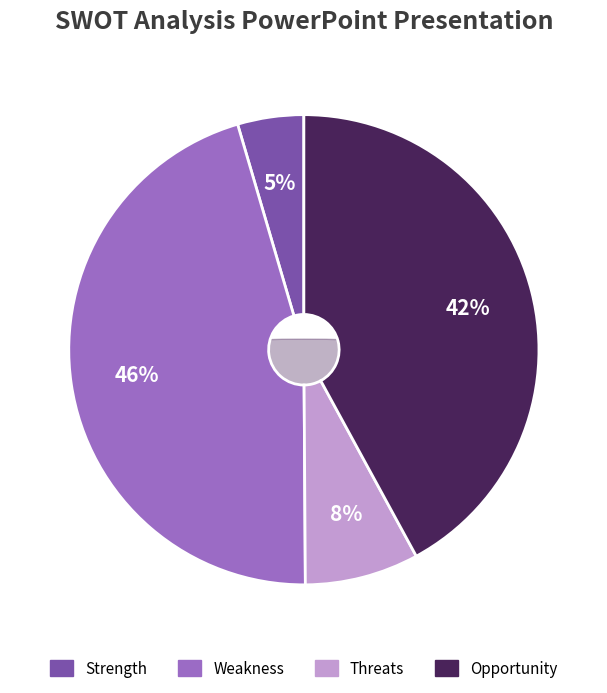

Count the number of slices in the pie.

4